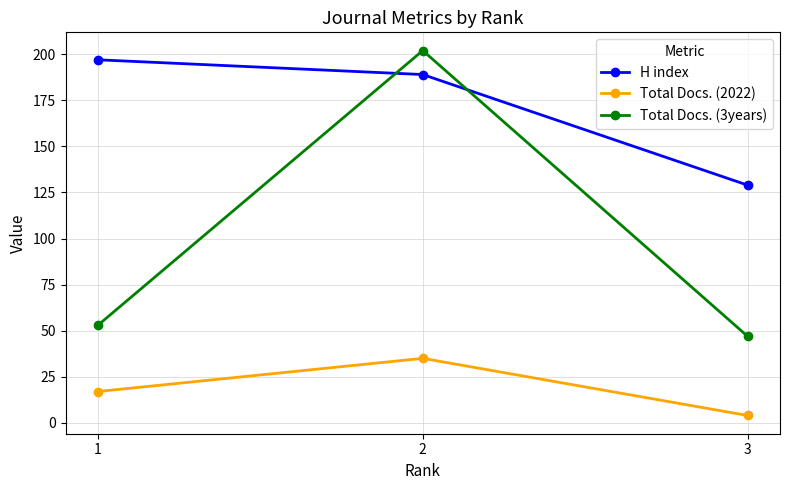

How many lines are shown in the chart?

3